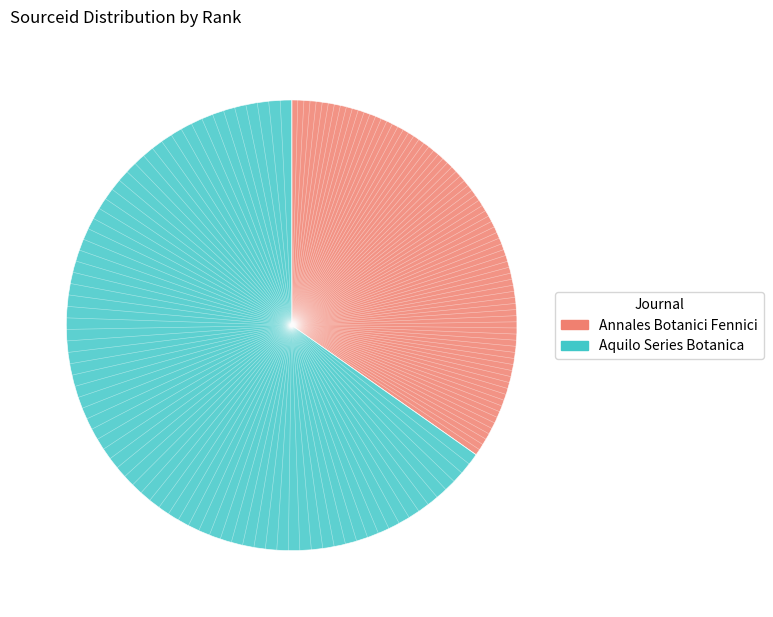

Does any single category account for the majority?

Yes